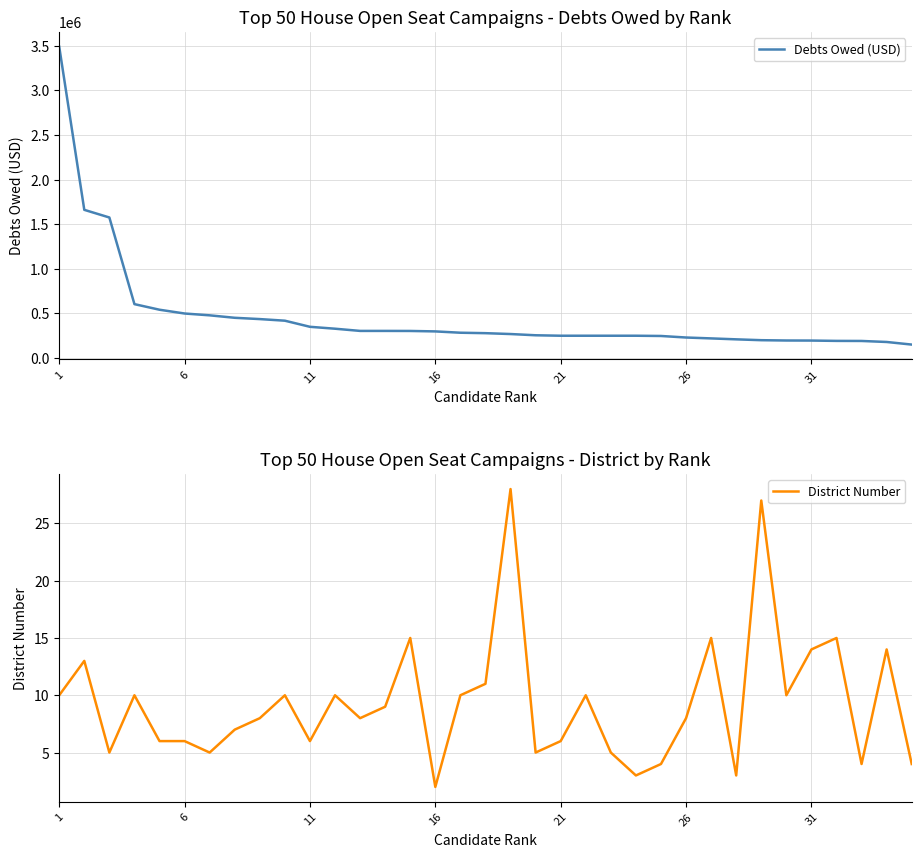

Which series has the largest total across all categories?

Debts Owed (USD)